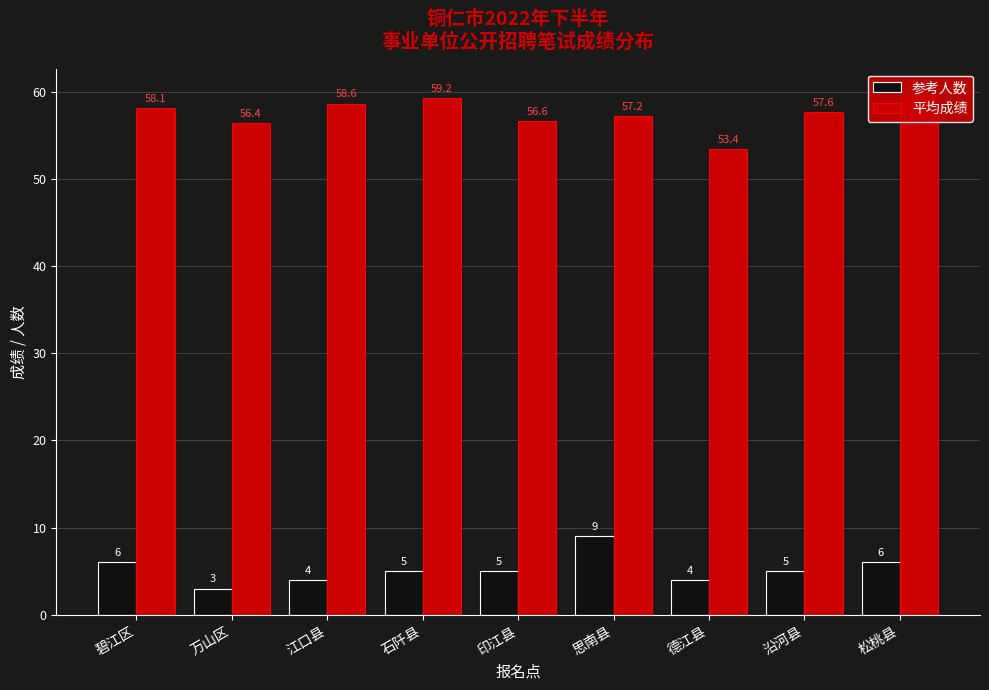

What is the maximum value shown in the chart?

59.6